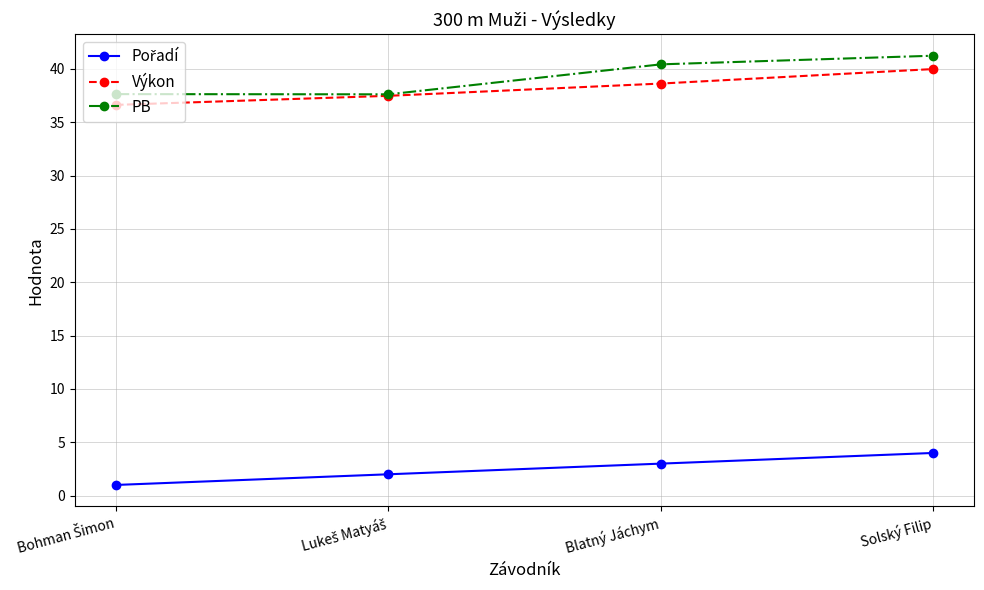

The value of PB at Blatný Jáchym is 8.4. True or false?

False